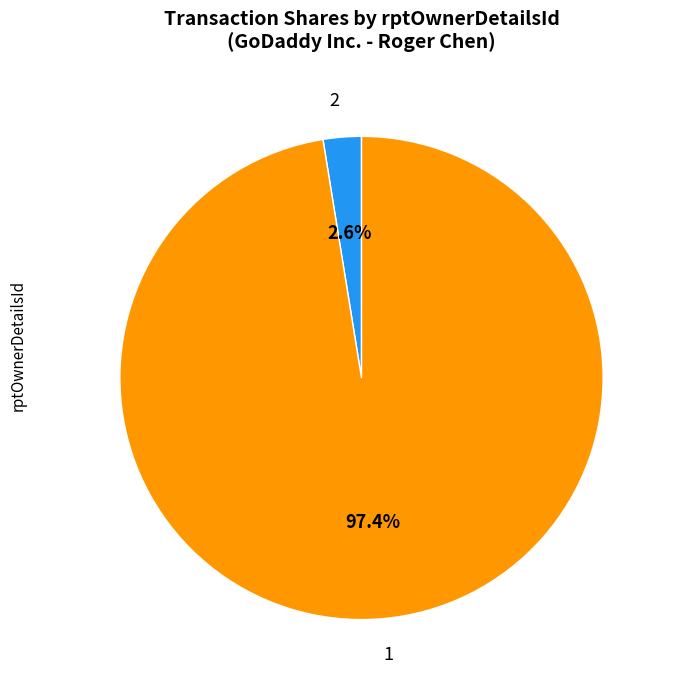

Does 2 represent more than half of the total?

No